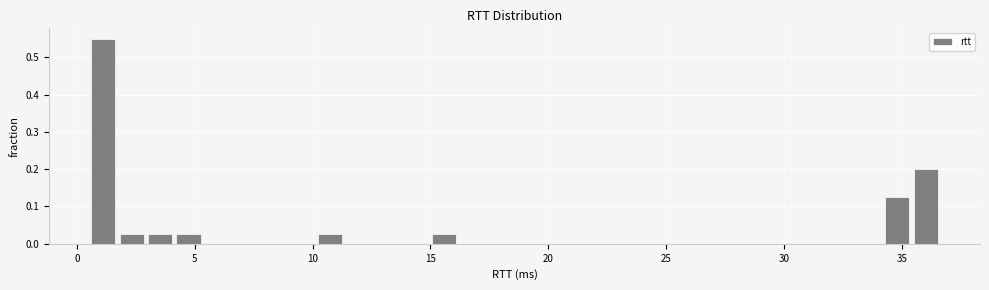

Read against the x-axis, roughly where is the centre of the tallest bar?

1.0